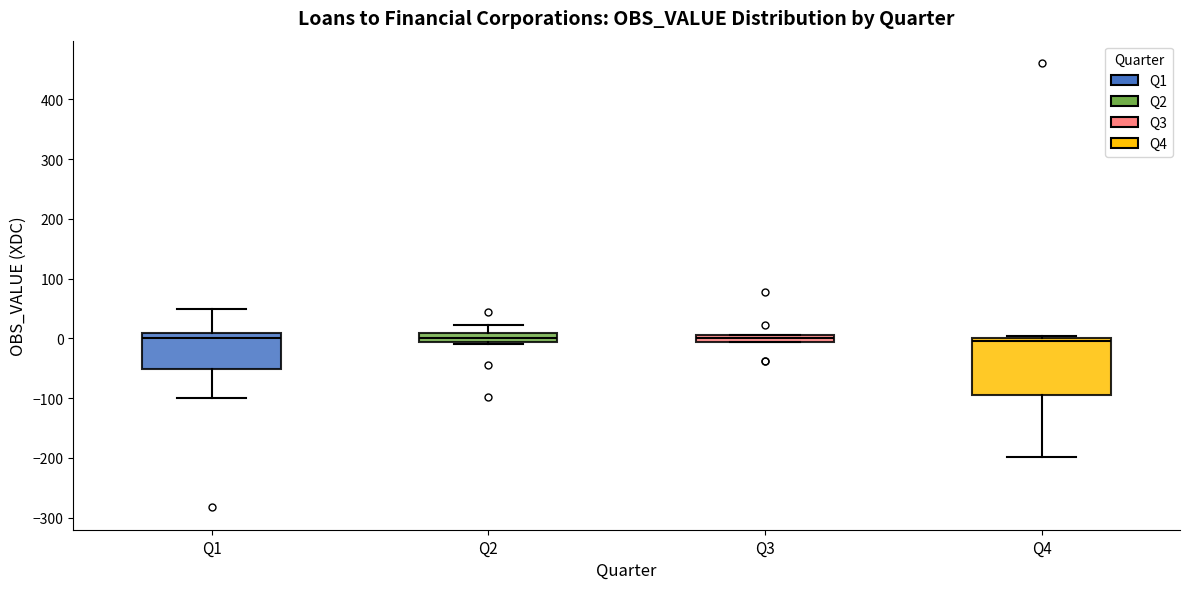

Where does the upper whisker of the box for Q1 end on the y-axis? The values are not printed on the chart, so give them approximately, as read against the axis.

50